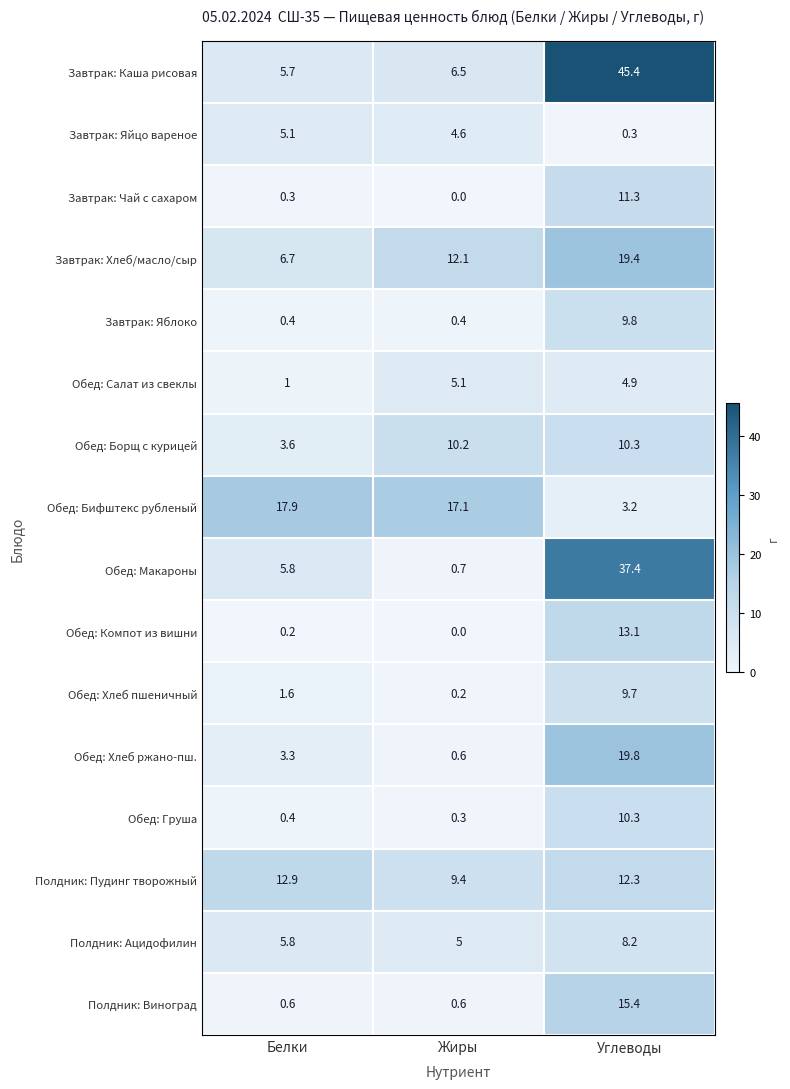

At how many categories does at least one series exceed 6?

3